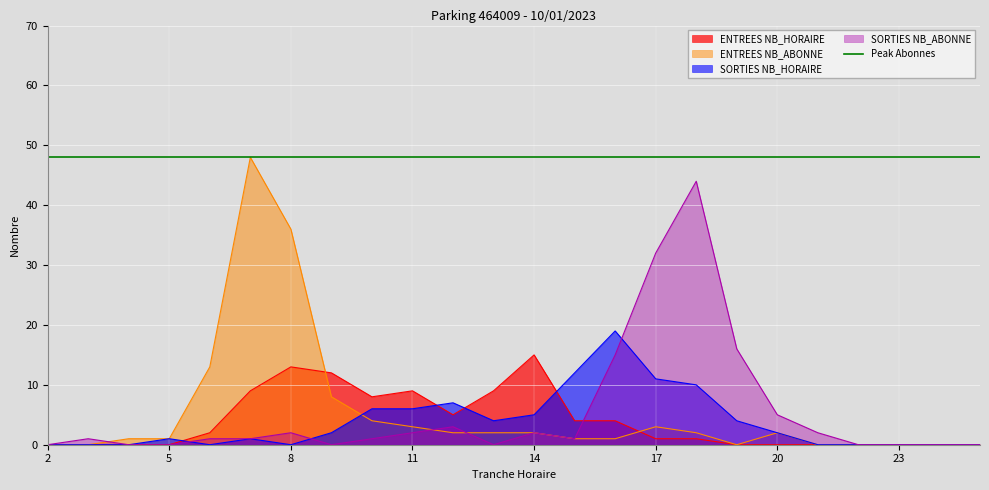

How many interior local peaks does the SORTIES NB_HORAIRE series have?

4